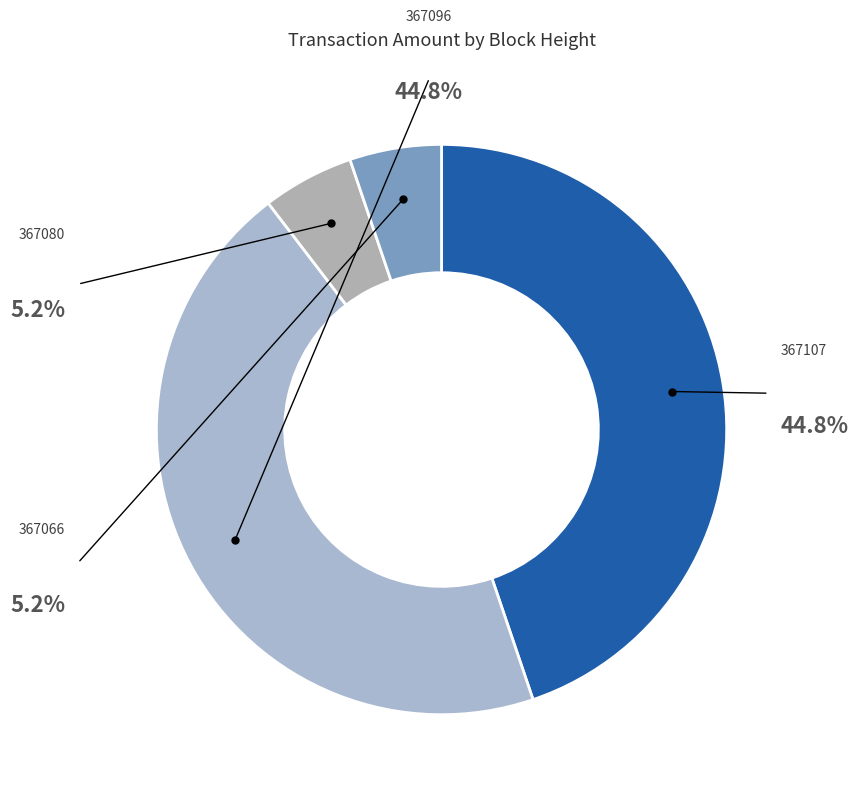

Is it true that 367066 is 19% of the pie?

False